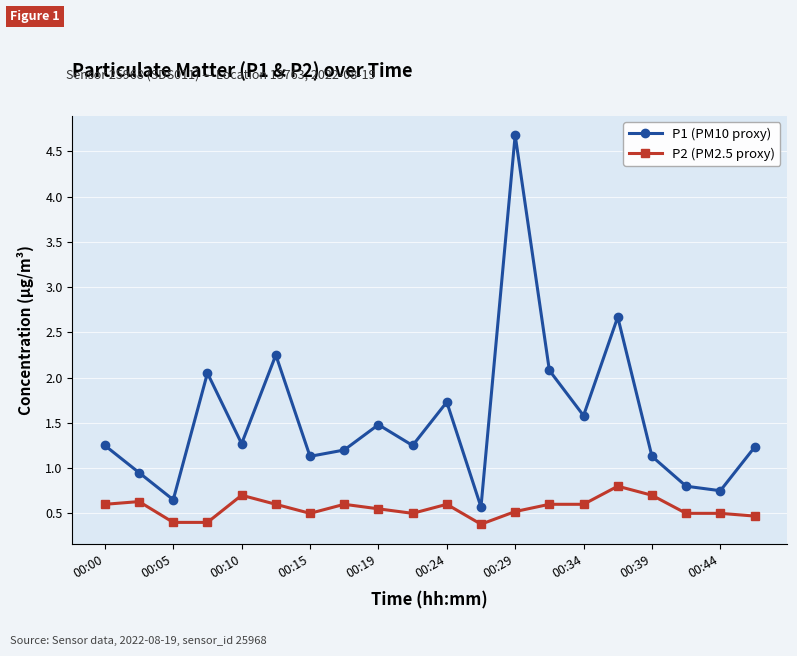

Is this an area chart (filled region under the line)?

No